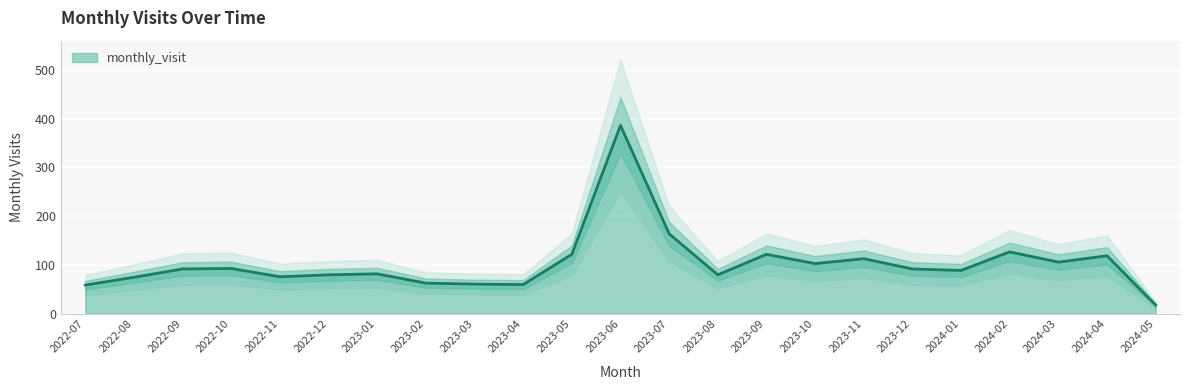

How many lines are shown in the chart?

1